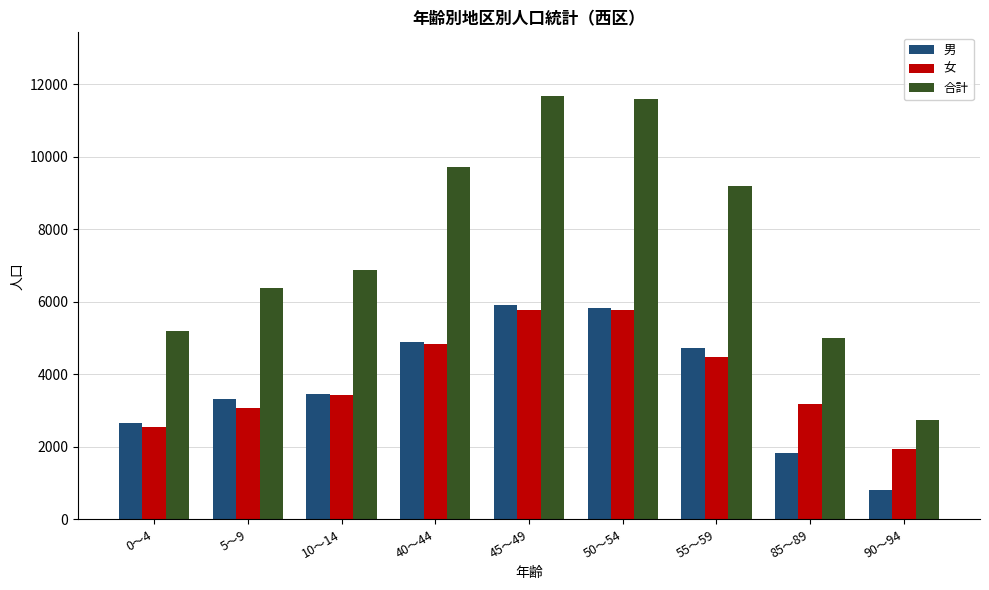

The value of 男 at 55～59 is 4731. True or false?

True